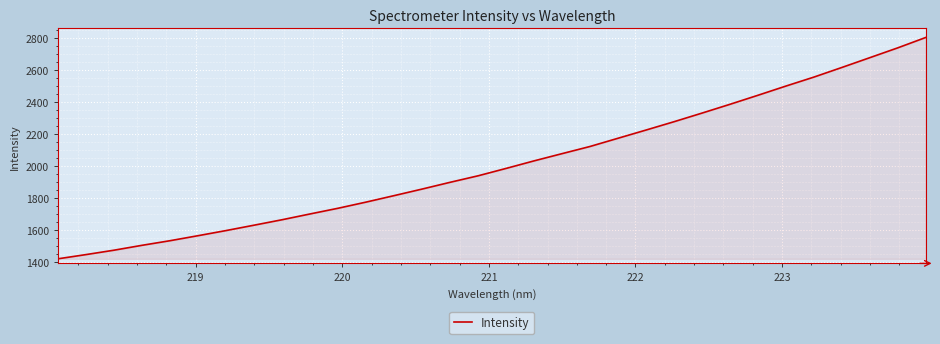

What is the smallest value displayed?

1419.3